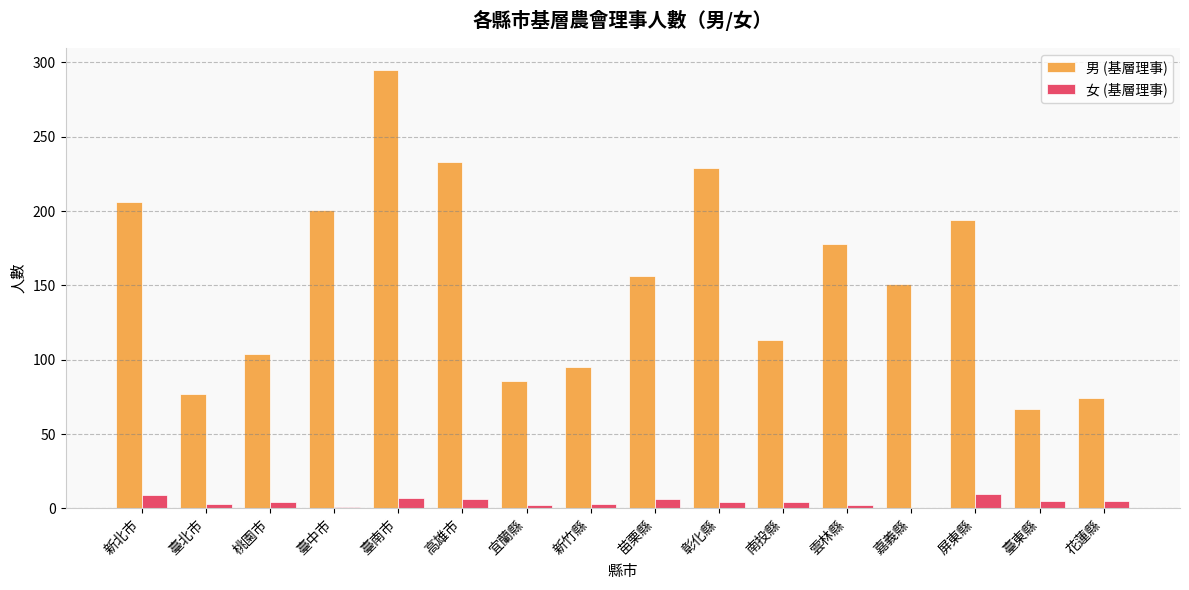

The value of 男 (基層理事) at 臺東縣 is 38. True or false?

False